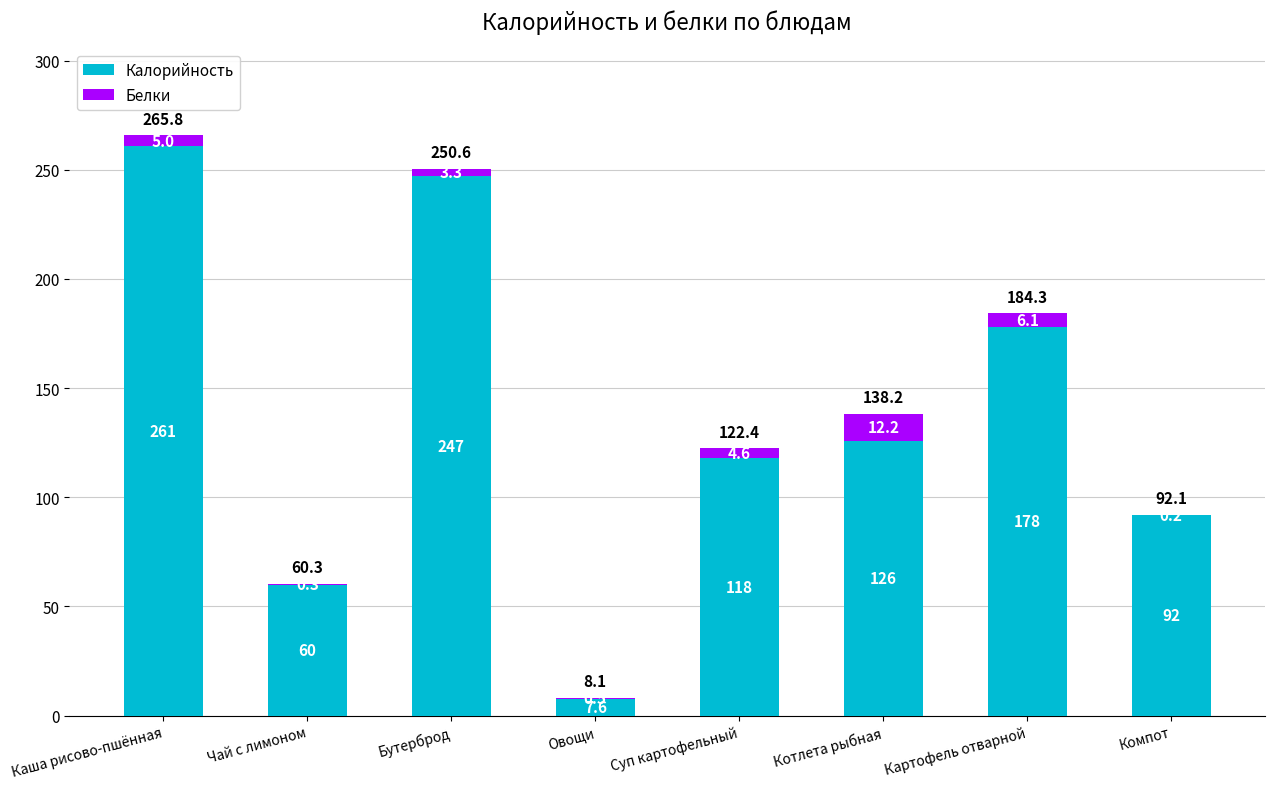

At which category is the sum across all series the highest?

Каша рисово-пшённая